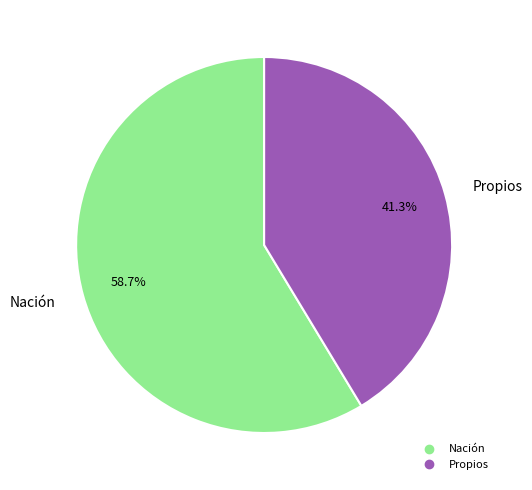

Approximately how many times larger is the value at Propios compared to Nación?

0.7